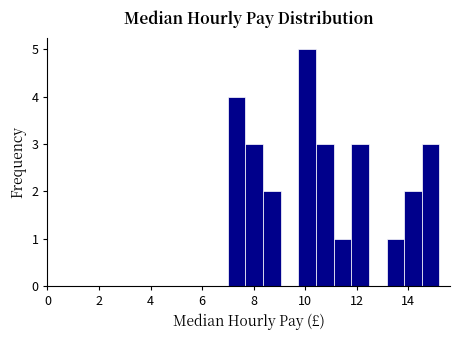

Around what value on the x-axis is the tallest bar? Give the approximate position of its centre, as read against the axis.

10.0